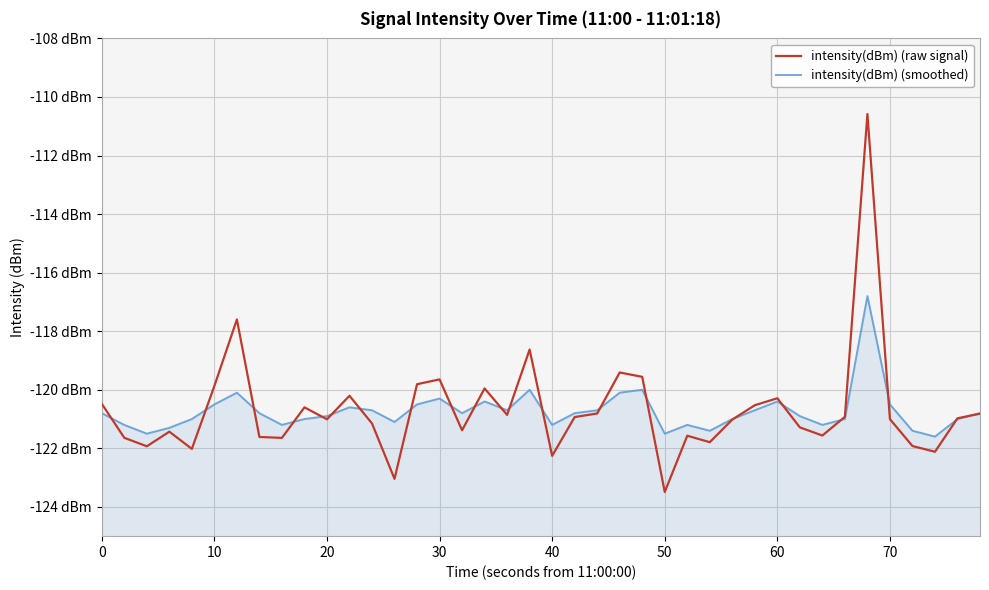

How many interior local valleys does the intensity(dBm) (smoothed) series have?

10